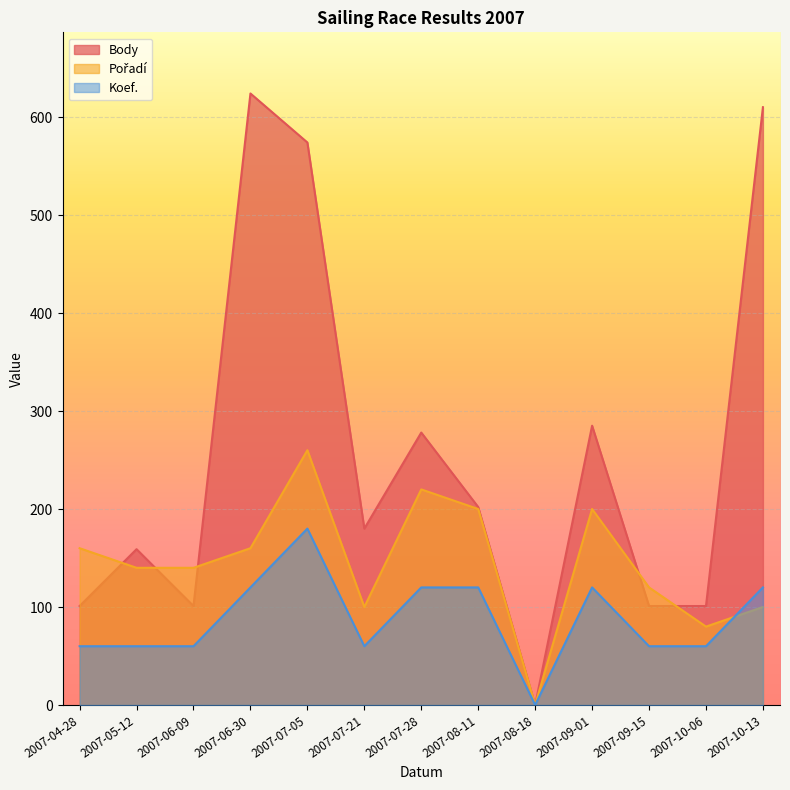

Which series ends up on top after the final intersection of Body and Pořadí?

Body